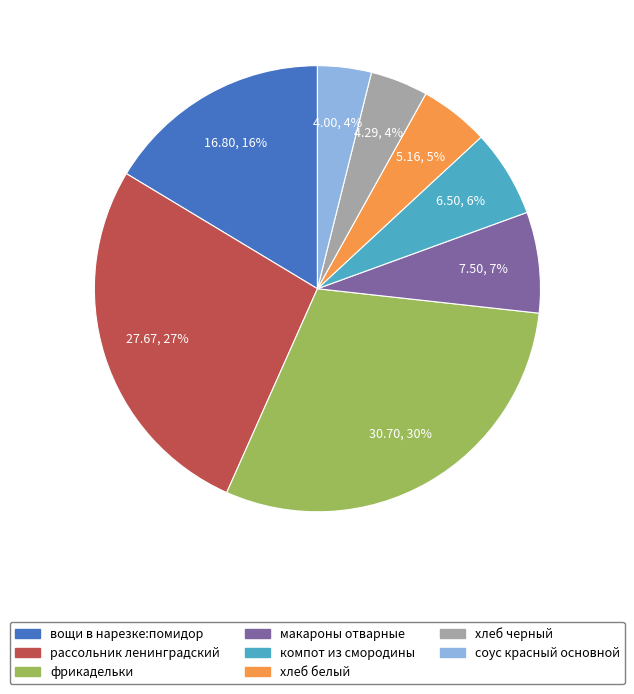

To the nearest percent, what is the combined percentage of рассольник ленинградский and соус красный основной?

31%